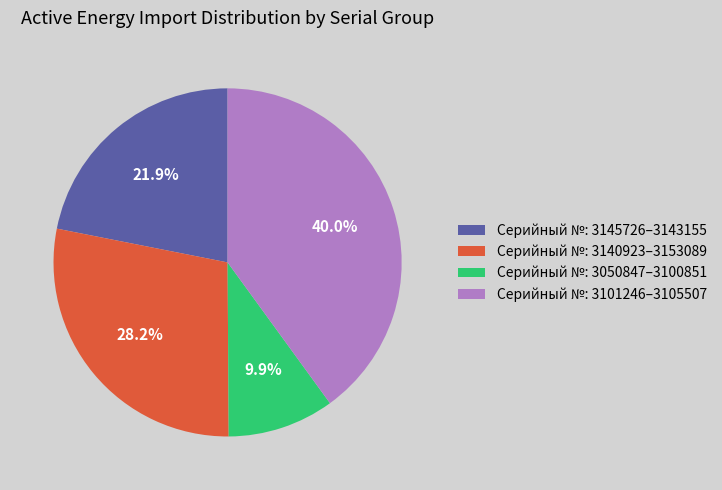

Does Серийный №: 3140923–3153089 account for over 50% of the chart?

No